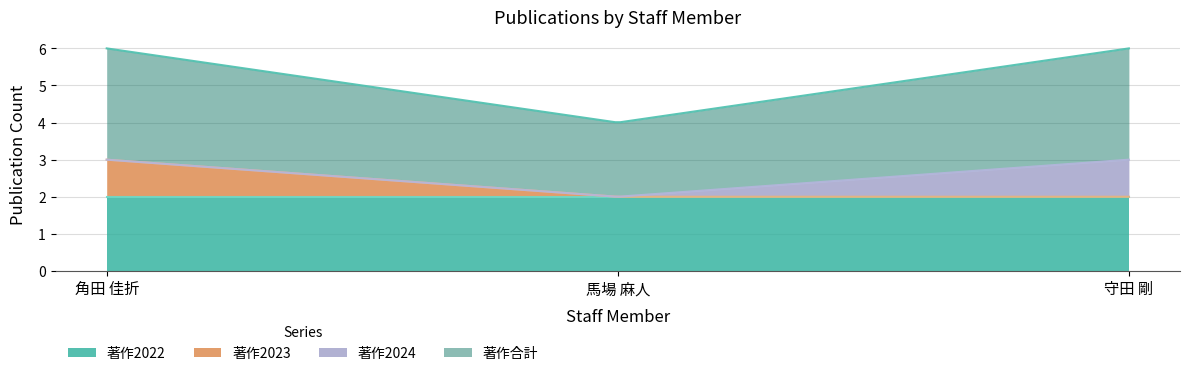

Which series has the largest total across all categories?

著作合計